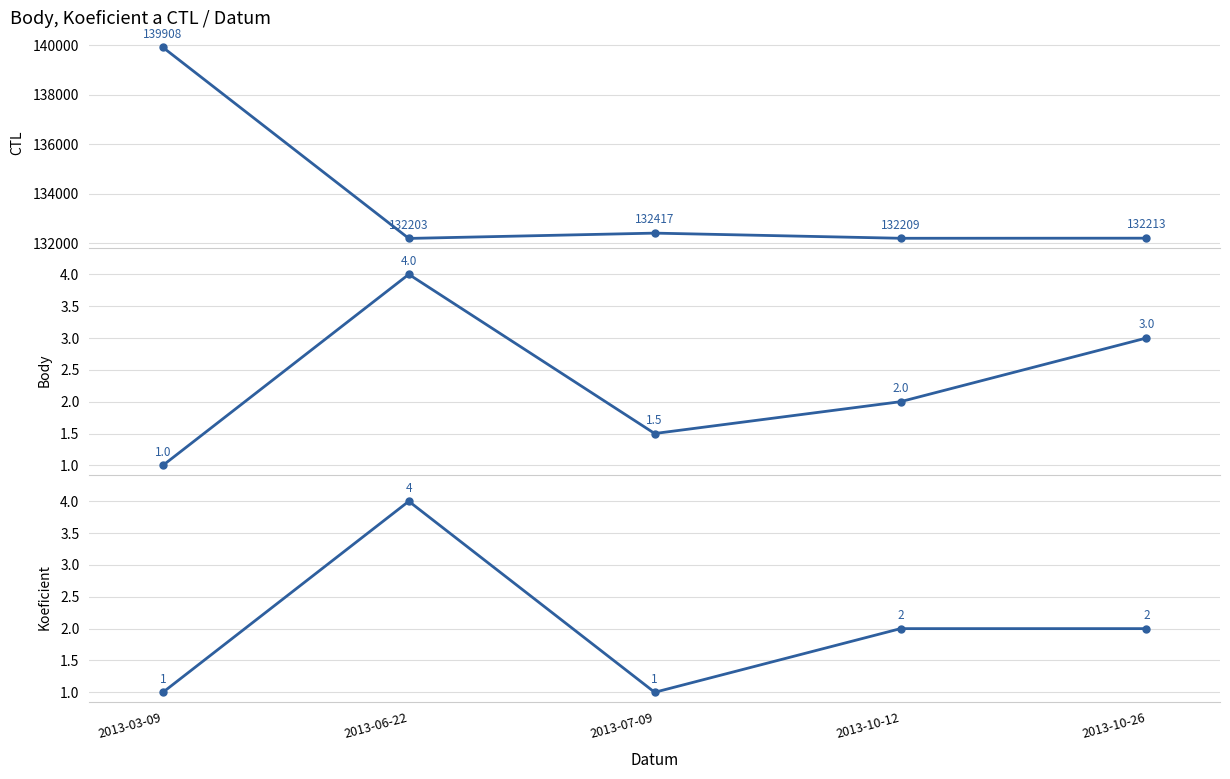

List the labels in order of Body value, smallest first.

2013-03-09, 2013-07-09, 2013-10-12, 2013-10-26, 2013-06-22